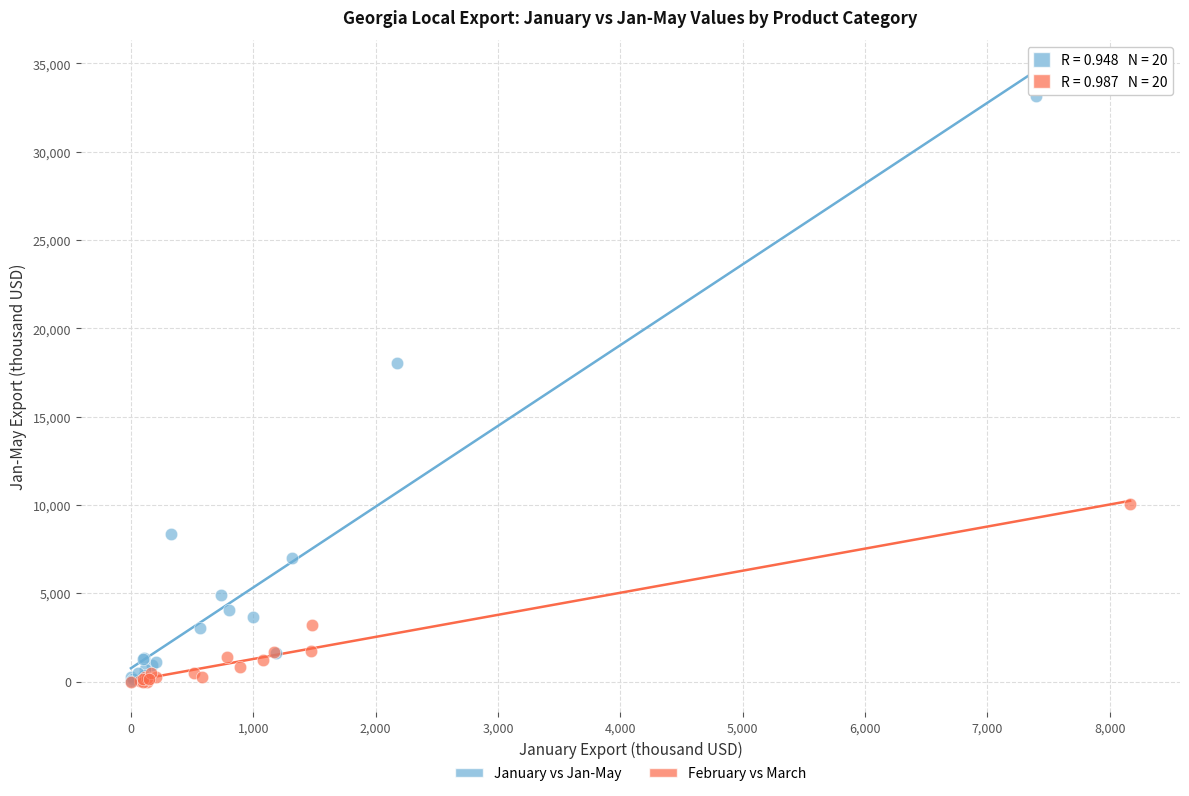

Which series has the largest Y range (max minus min)?

January vs Jan-May